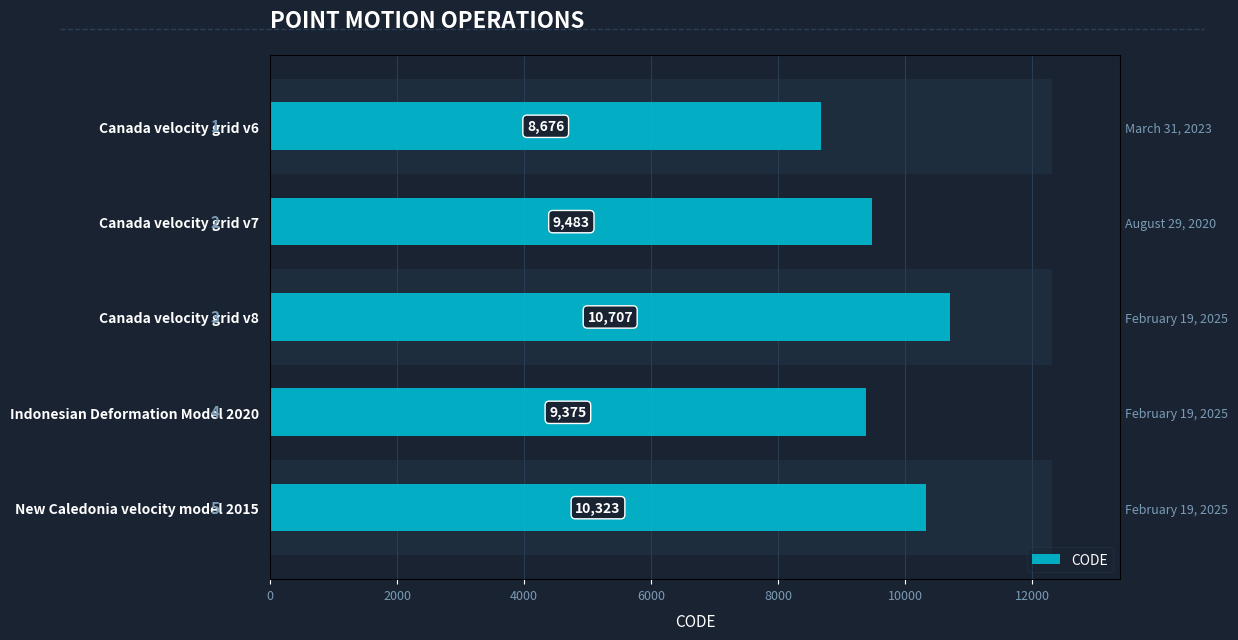

How many bars are there in total?

5